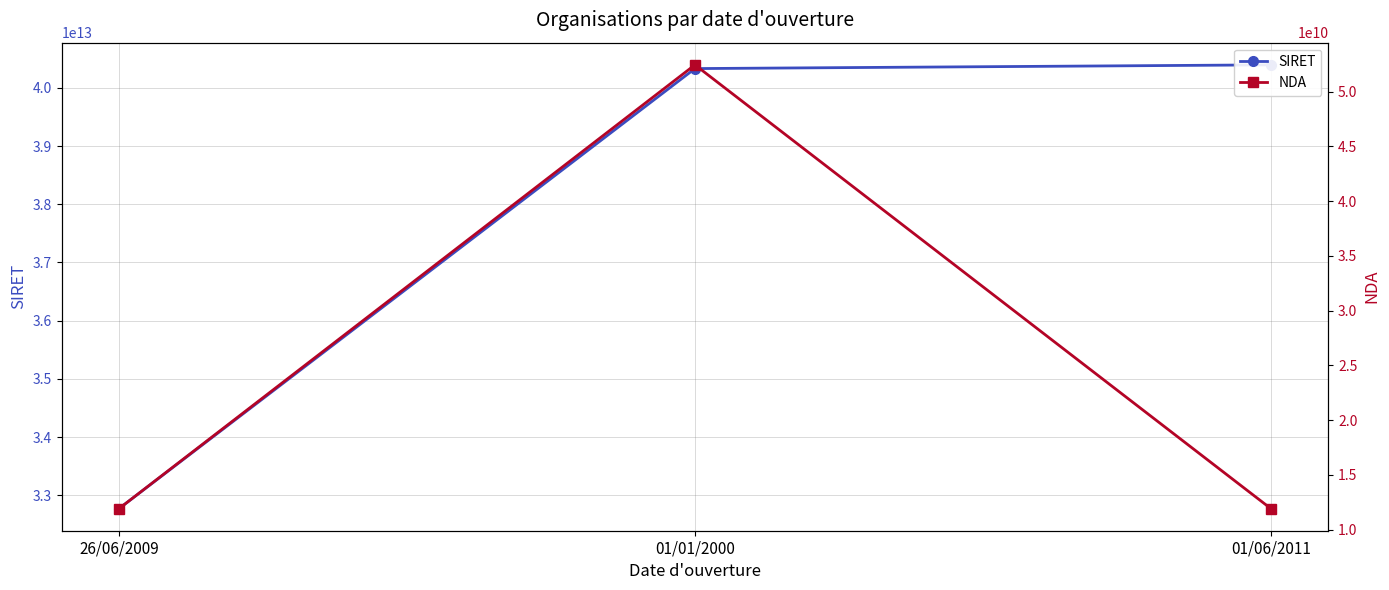

How many lines are shown in the chart?

2